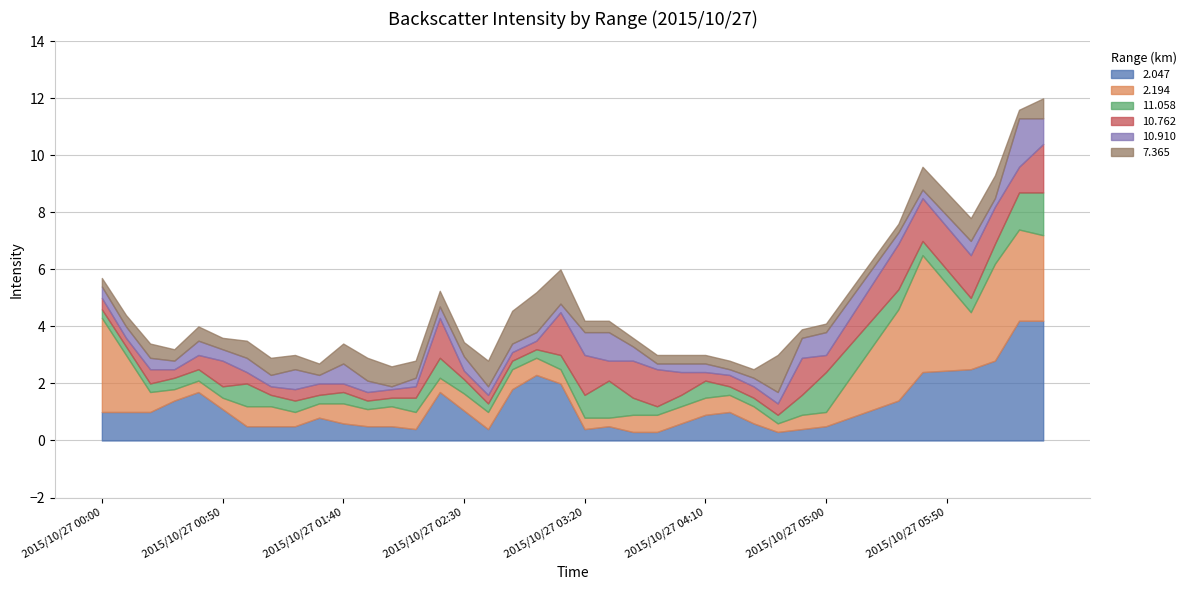

How many times do 10.910 and 10.762 cross each other?

11